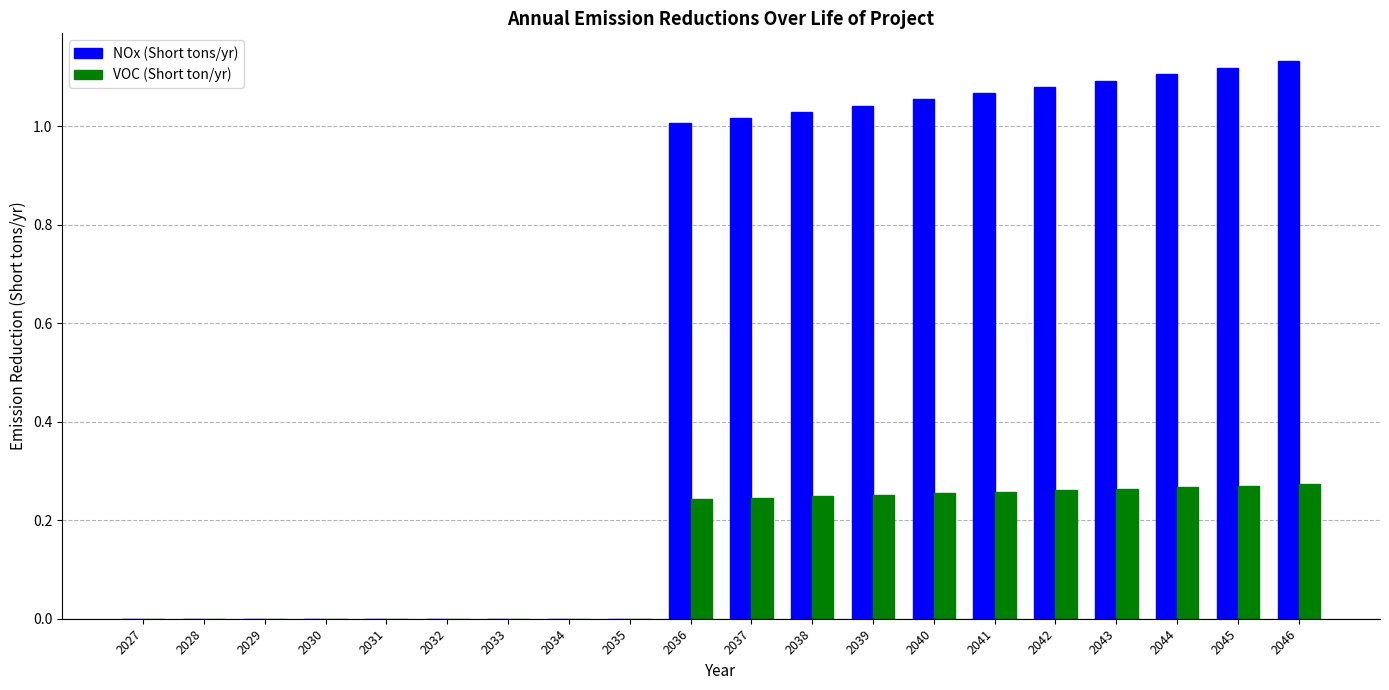

The VOC (Short ton/yr) series shows 0.0 at 2033. True or false?

True